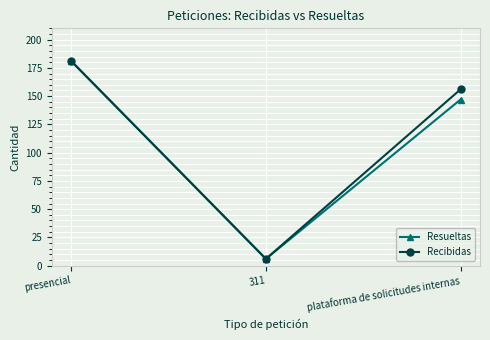

What is the spread (max minus min) of values at plataforma de solicitudes internas?

9